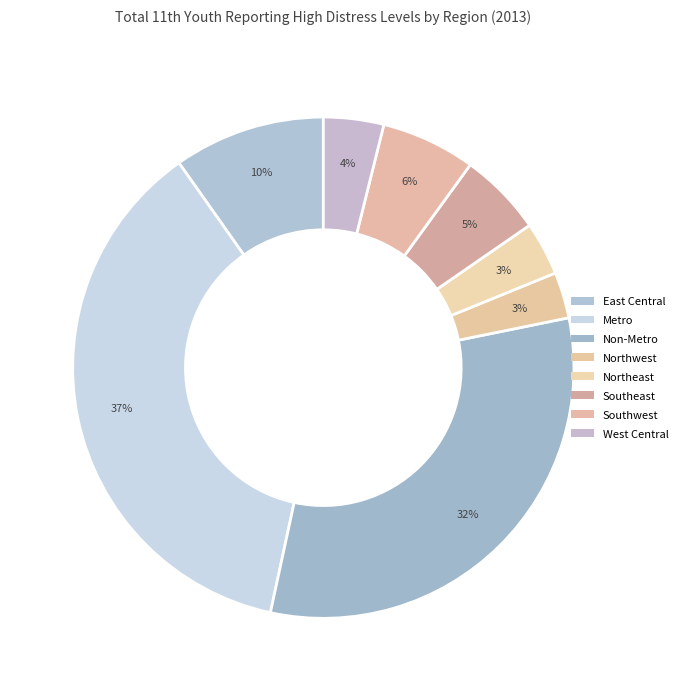

Is it true that East Central is 3% of the pie?

False